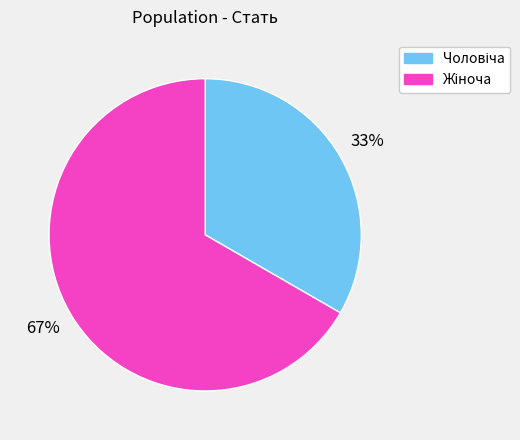

To the nearest percent, what is the average slice percentage?

50%